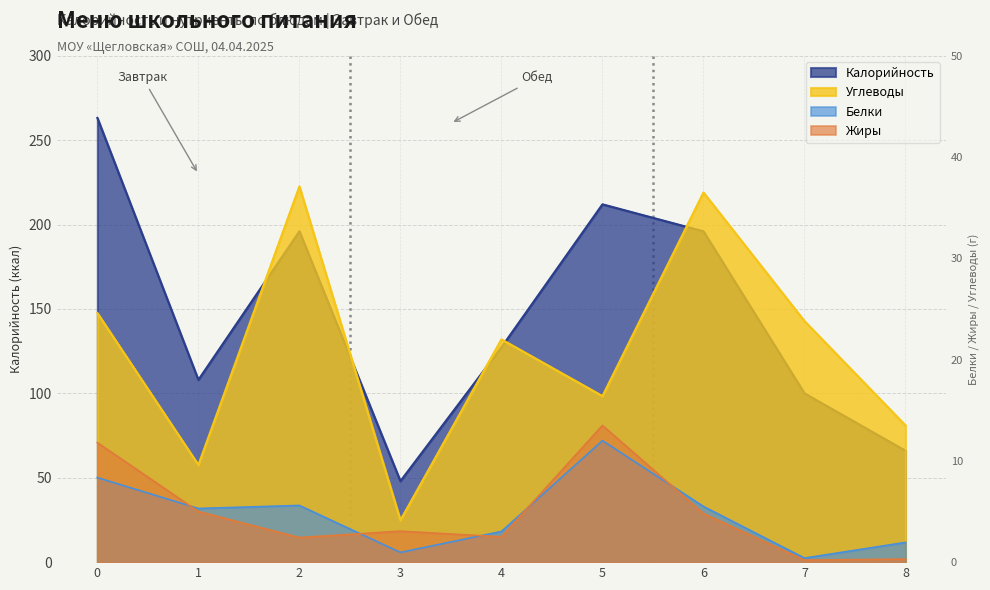

True or false: Белки and Калорийность cross at least once.

False